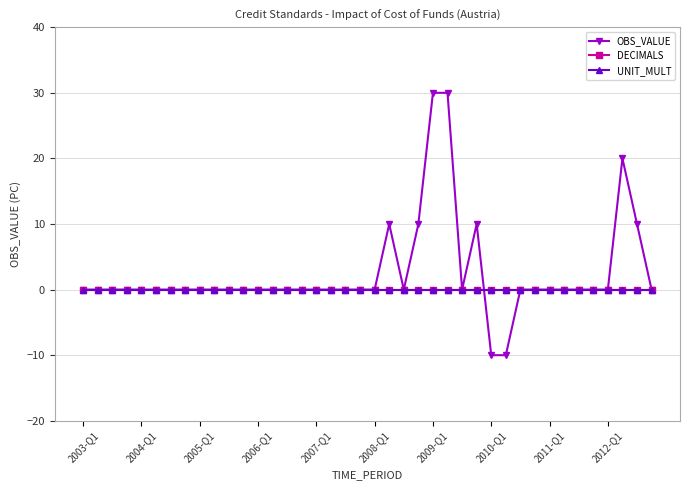

Is this an area chart (filled region under the line)?

No